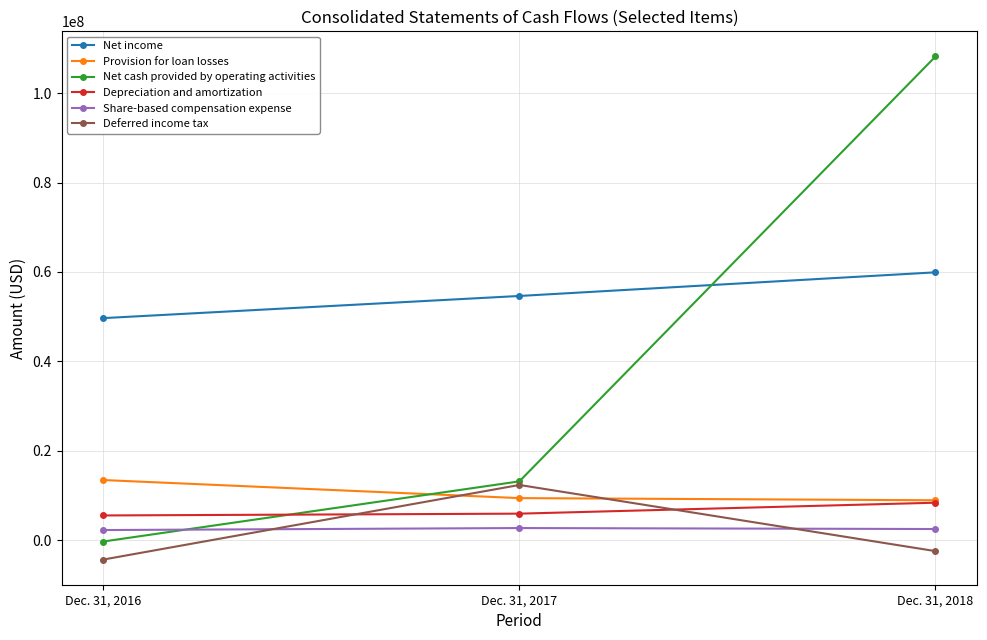

The Provision for loan losses series shows 15567796 at Dec. 31, 2018. True or false?

False